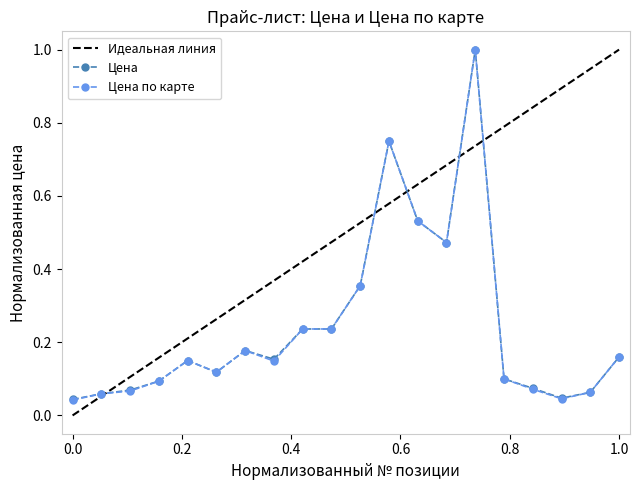

What is the value of the Цена point at the 7th from the left?

0.2